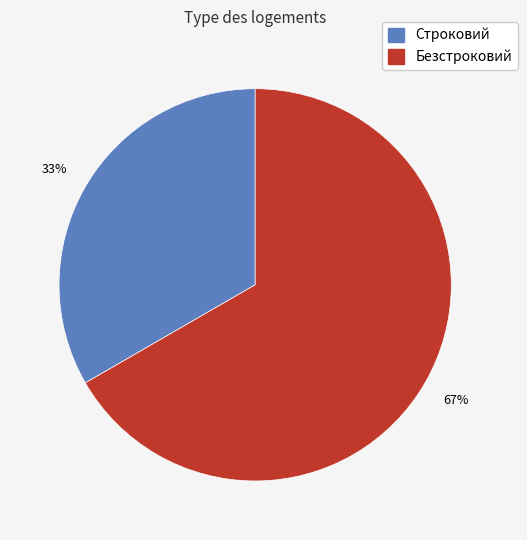

The Строковий slice represents 23% of the pie. True or false?

False